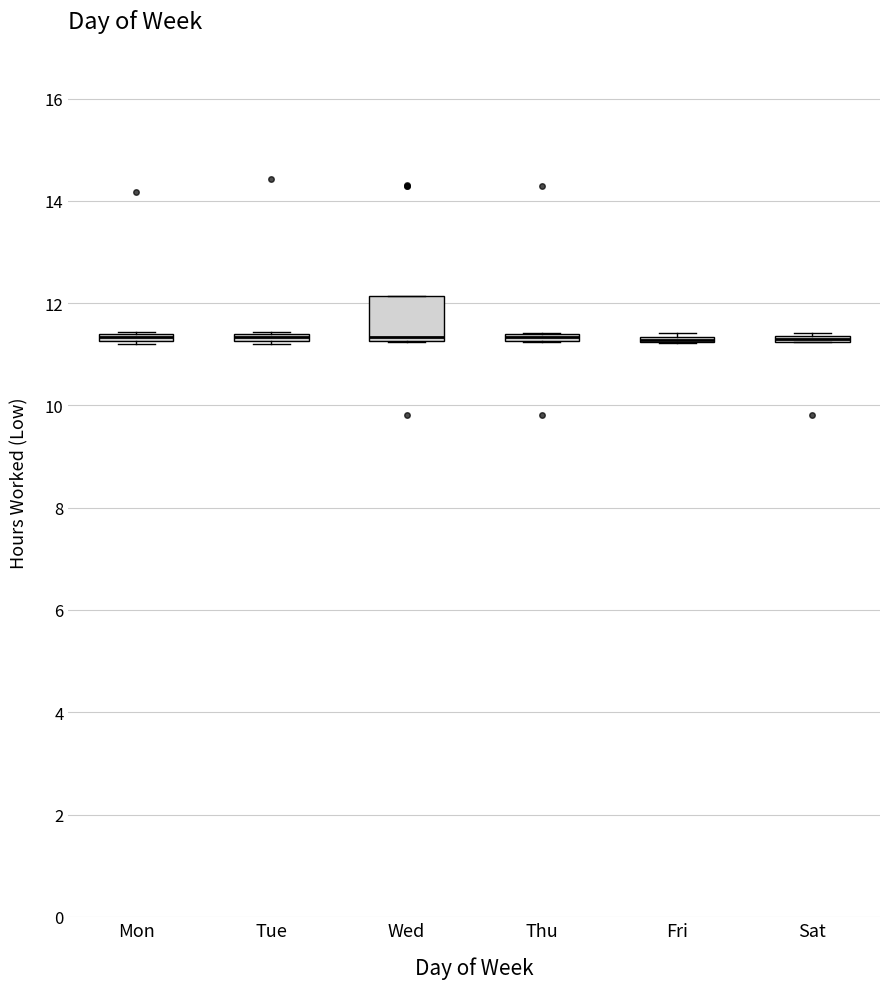

Comparing the boxes themselves (not the whiskers), which one is the tallest?

Wed